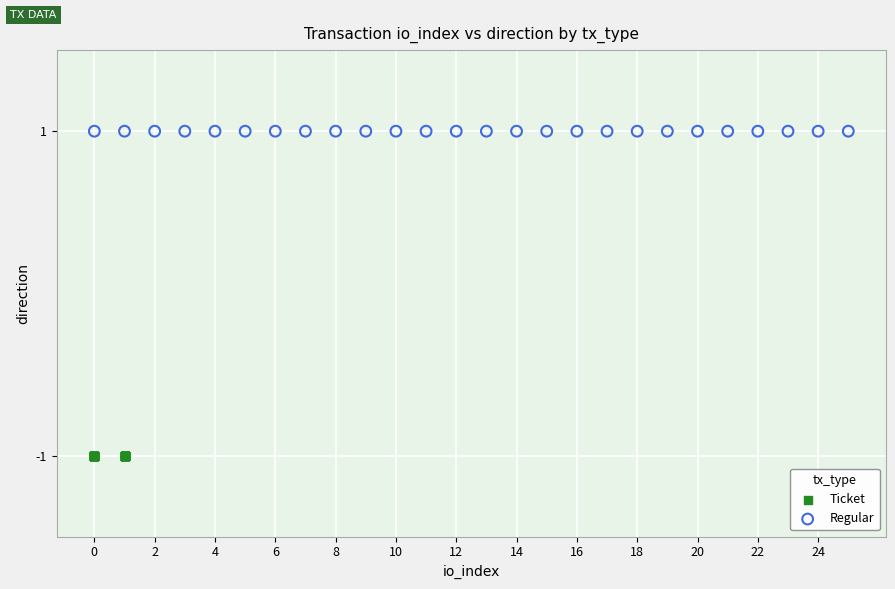

What are all the series names shown in the legend?

Ticket, Regular